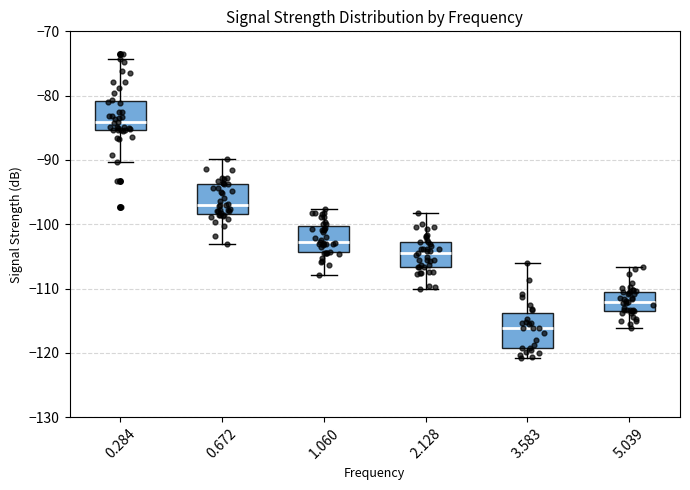

Where does the median line of the box at x = 1.060 sit on the y-axis? The values are not printed on the chart, so give them approximately, as read against the axis.

-103